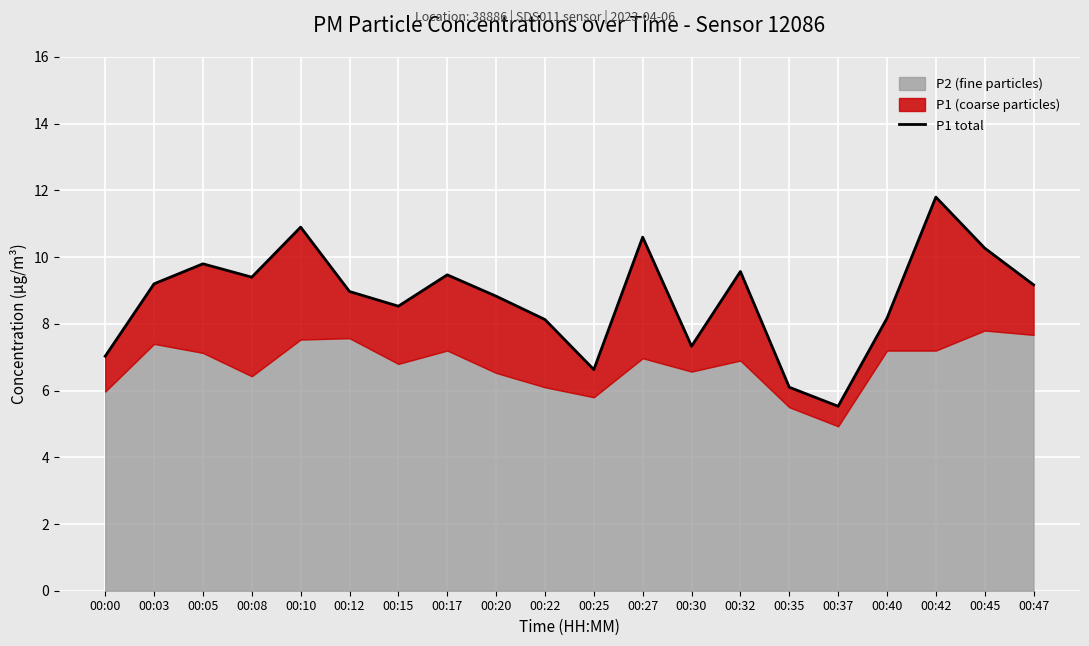

The chart shows a value of 5.8 at 00:20. True or false?

False